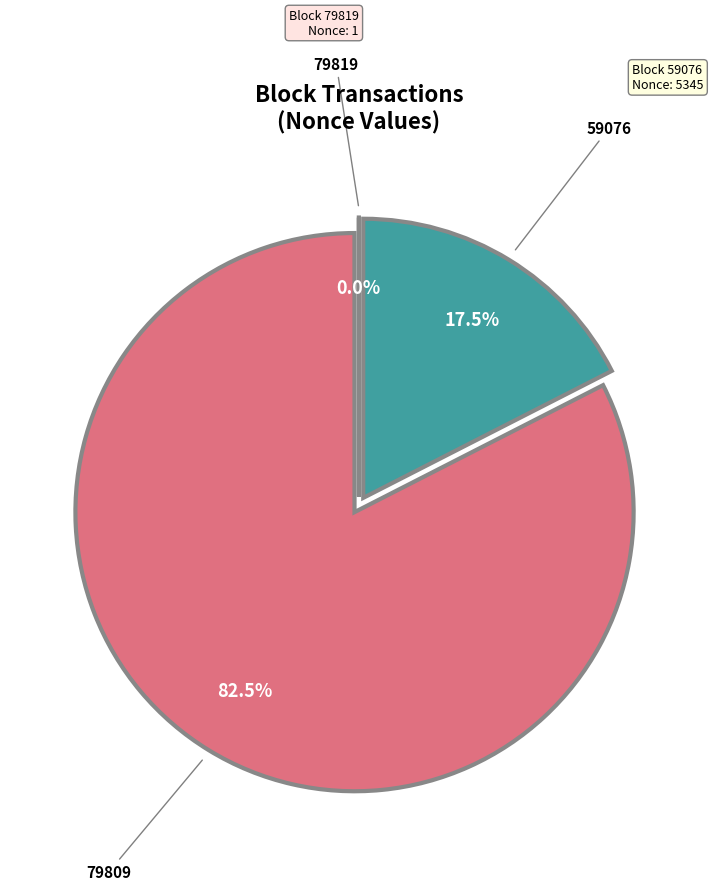

Which category accounts for the majority?

79809